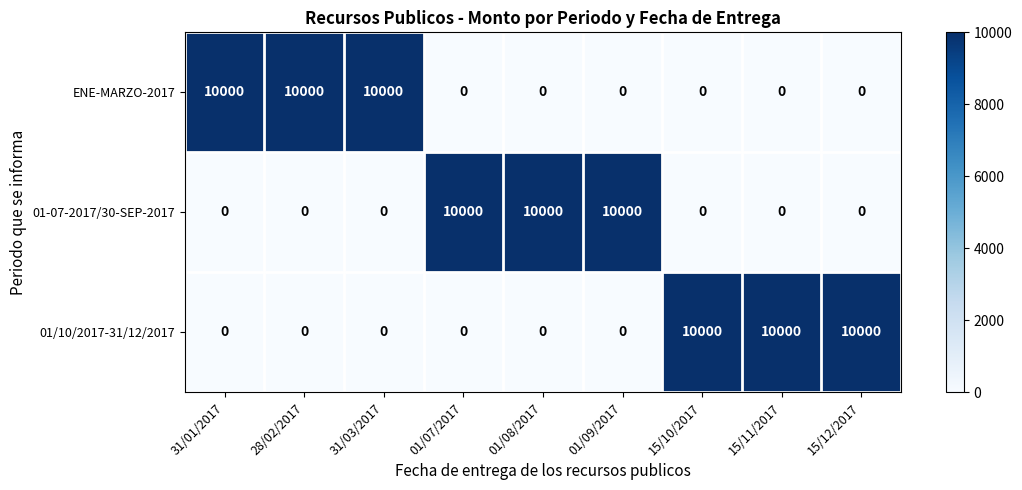

What is the difference between the highest and lowest values at 31/01/2017?

10000